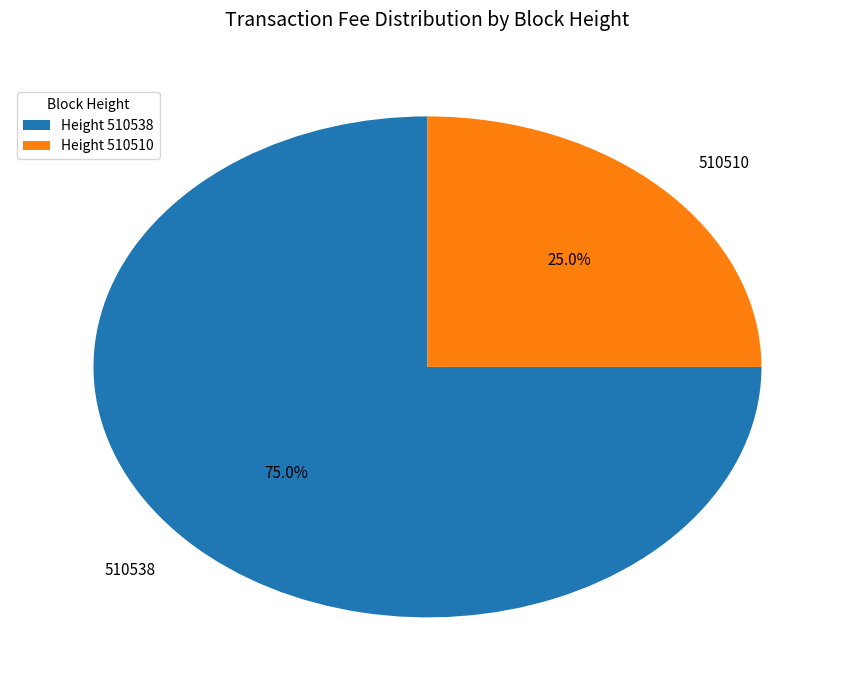

Is it true that 510538 is 75% of the pie?

True